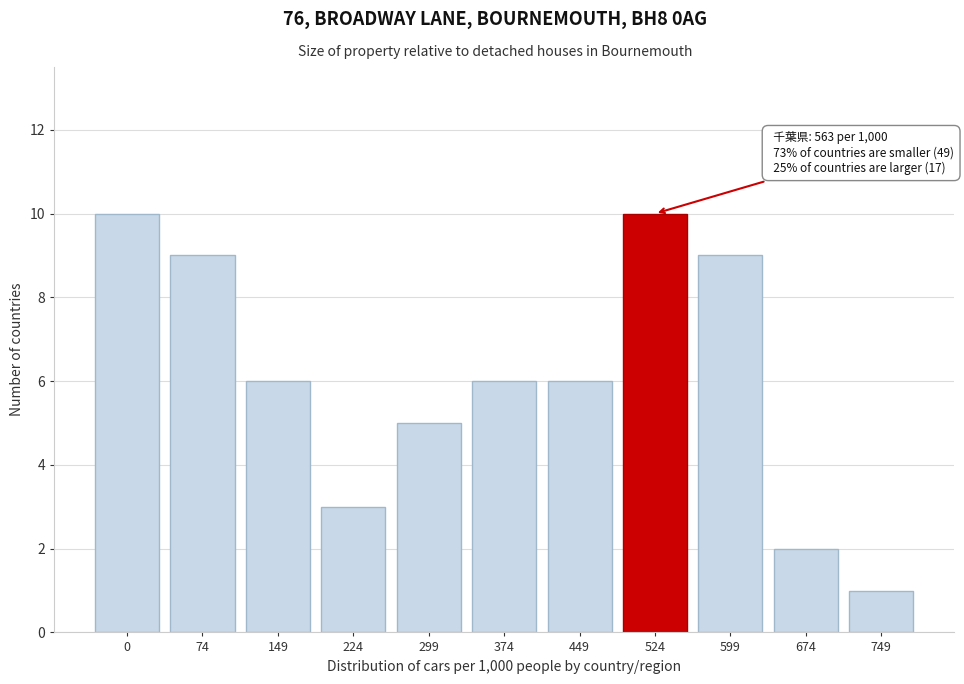

Reading left to right, what are all the values shown in this chart?

0=10	74=9	149=6	224=3	299=5	374=6	449=6	524=10	599=9	674=2	749=1